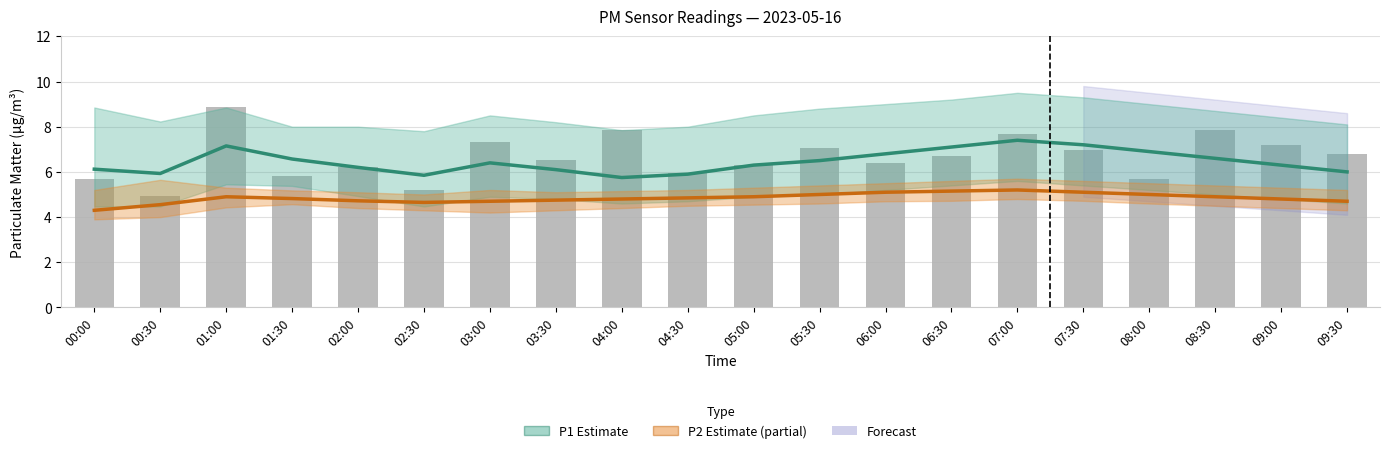

What is the approximate value of P1 Estimate at 01:00?

7.2